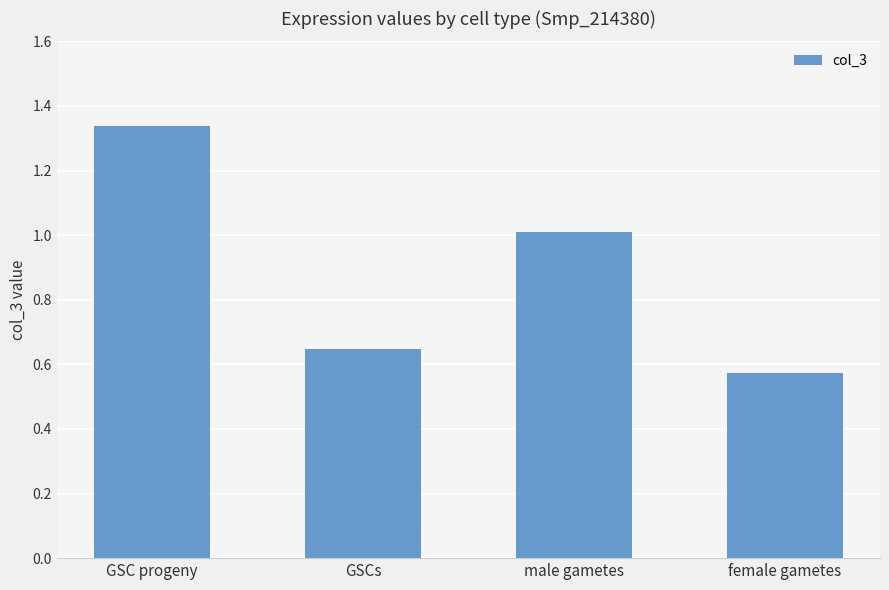

At which label is the value closest to 0?

female gametes